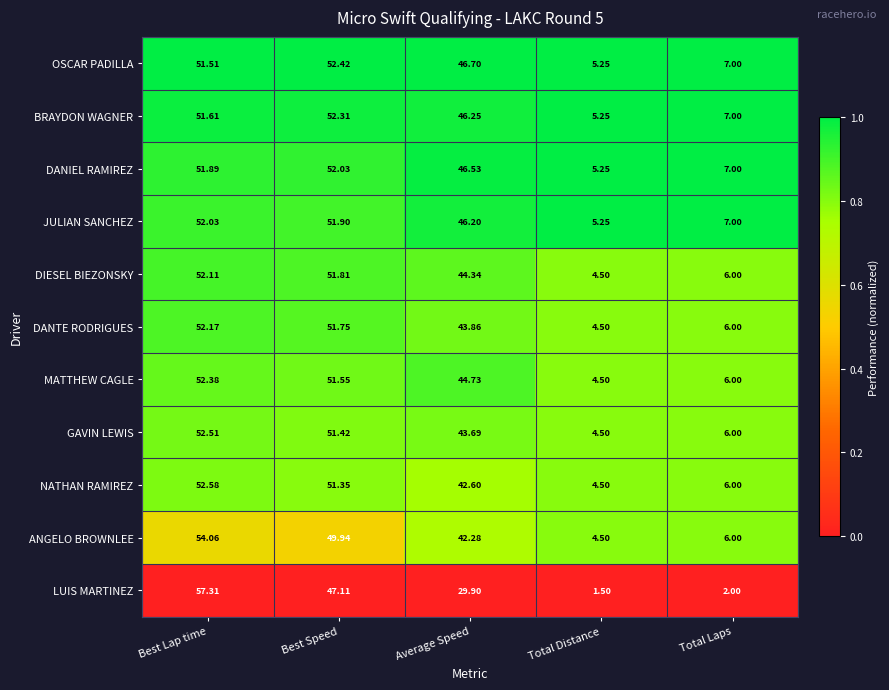

How many categories are shown in the chart?

5